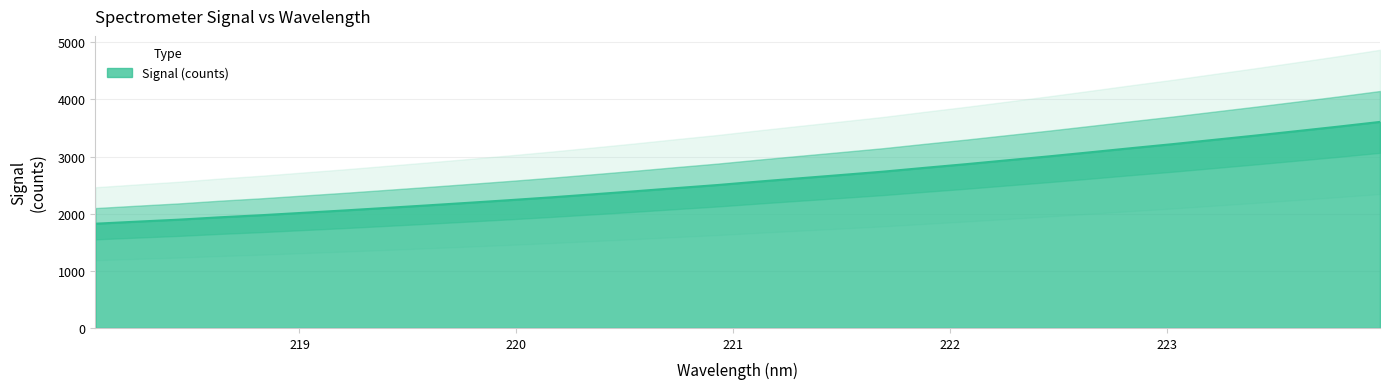

True or false: the data shows 5020.4 at 223.2172.

False